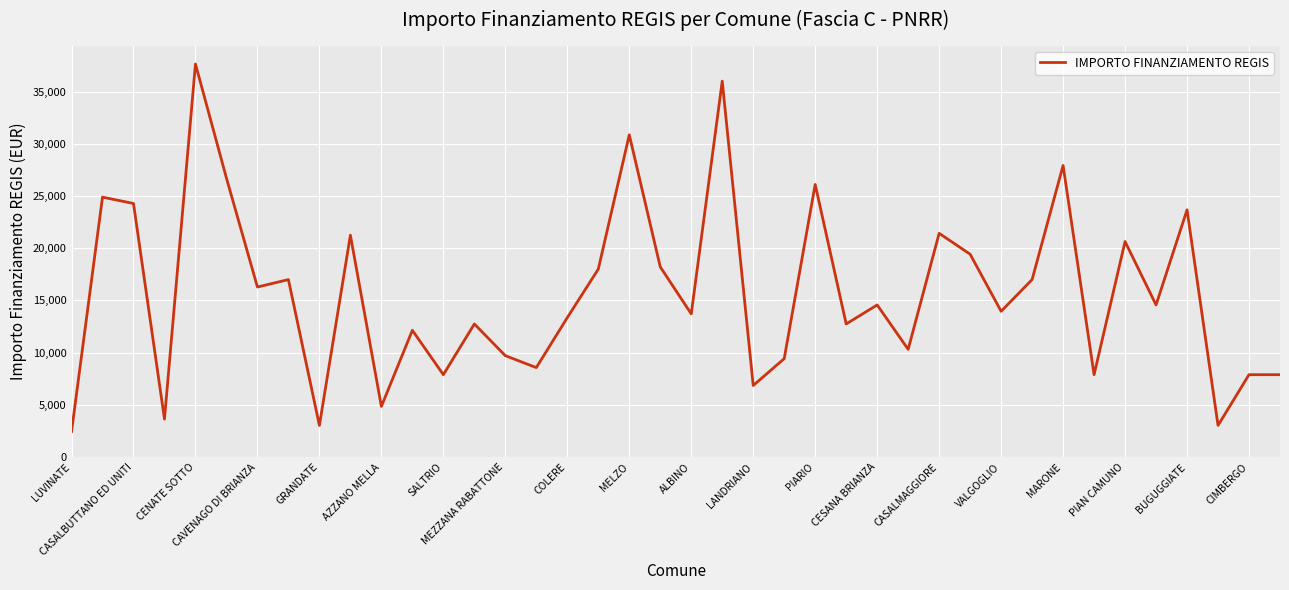

How many lines are shown in the chart?

1